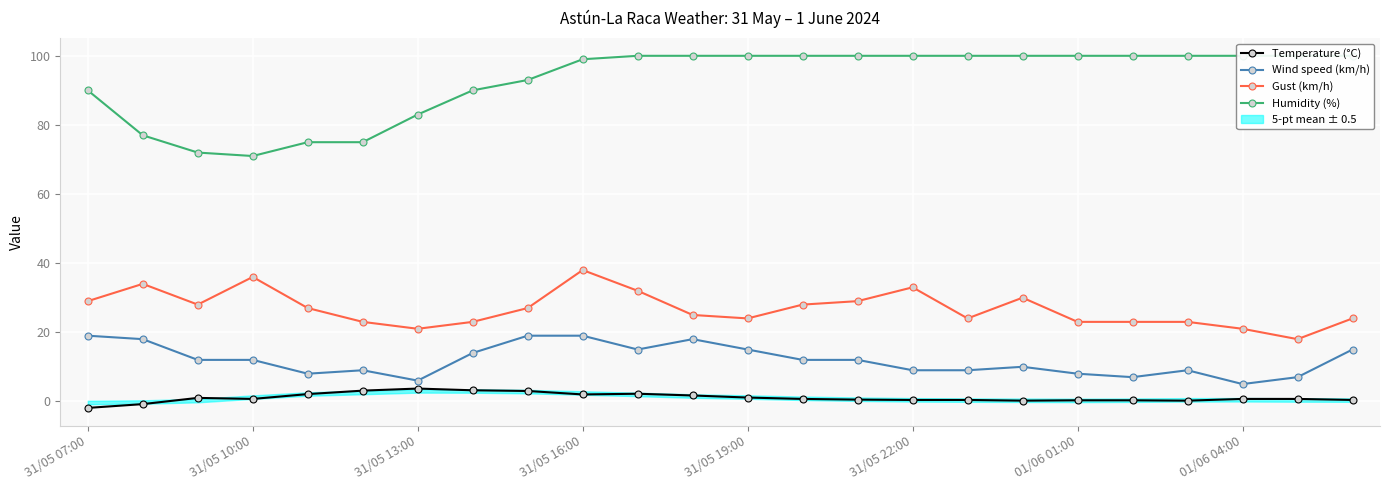

True or false: Wind speed (km/h) has more than 1 points higher than both neighbors.

True